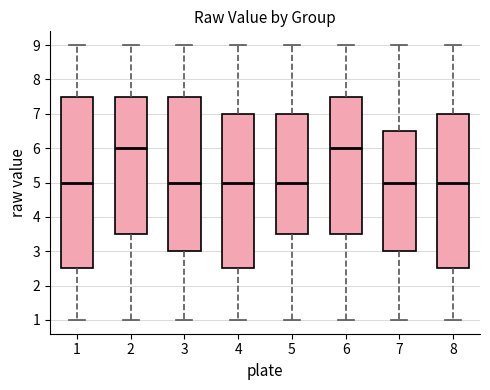

Reading left to right, transcribe this box plot: for each box, give where its median line is, the range the box spans, and where its two whiskers end, as read against the y-axis. The values are not printed on the chart, so give them approximately, as read against the axis.

1: median 5.0, box 2.5 to 7.5, whiskers 1.0 to 9.0
2: median 6.0, box 3.5 to 7.5, whiskers 1.0 to 9.0
3: median 5.0, box 3.0 to 7.5, whiskers 1.0 to 9.0
4: median 5.0, box 2.5 to 7.0, whiskers 1.0 to 9.0
5: median 5.0, box 3.5 to 7.0, whiskers 1.0 to 9.0
6: median 6.0, box 3.5 to 7.5, whiskers 1.0 to 9.0
7: median 5.0, box 3.0 to 6.5, whiskers 1.0 to 9.0
8: median 5.0, box 2.5 to 7.0, whiskers 1.0 to 9.0